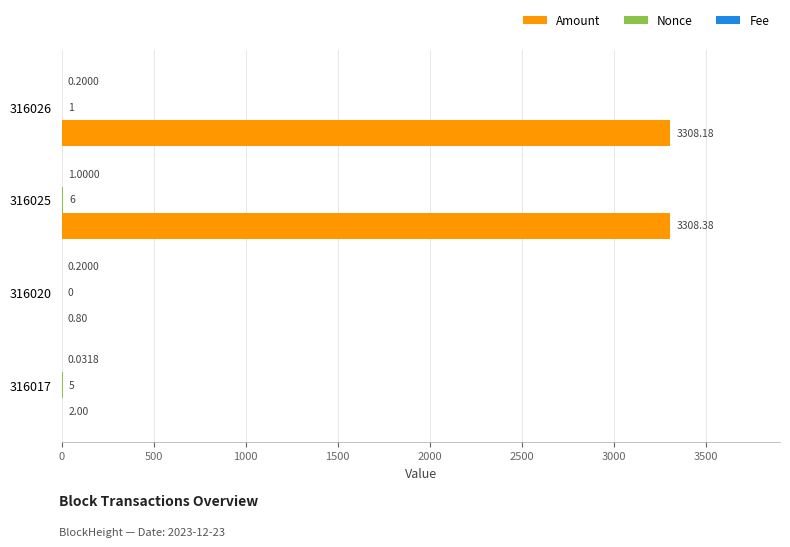

Which series changed the most between 316025 and 316017?

Amount